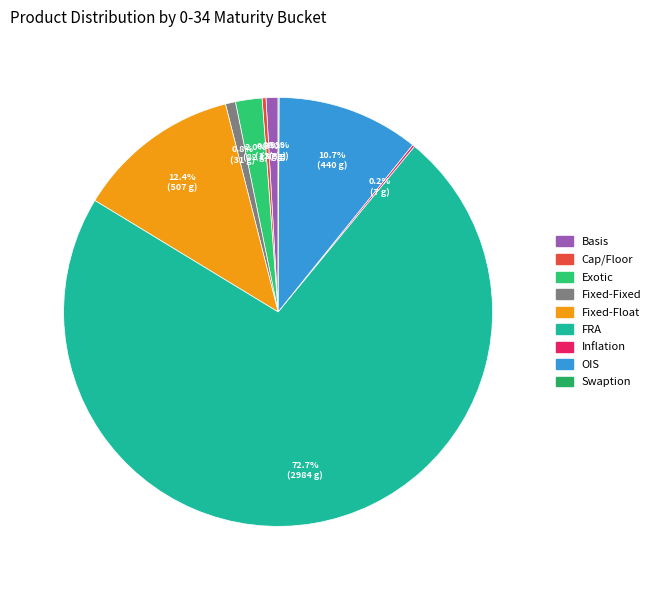

What is the largest slice in the pie chart?

FRA